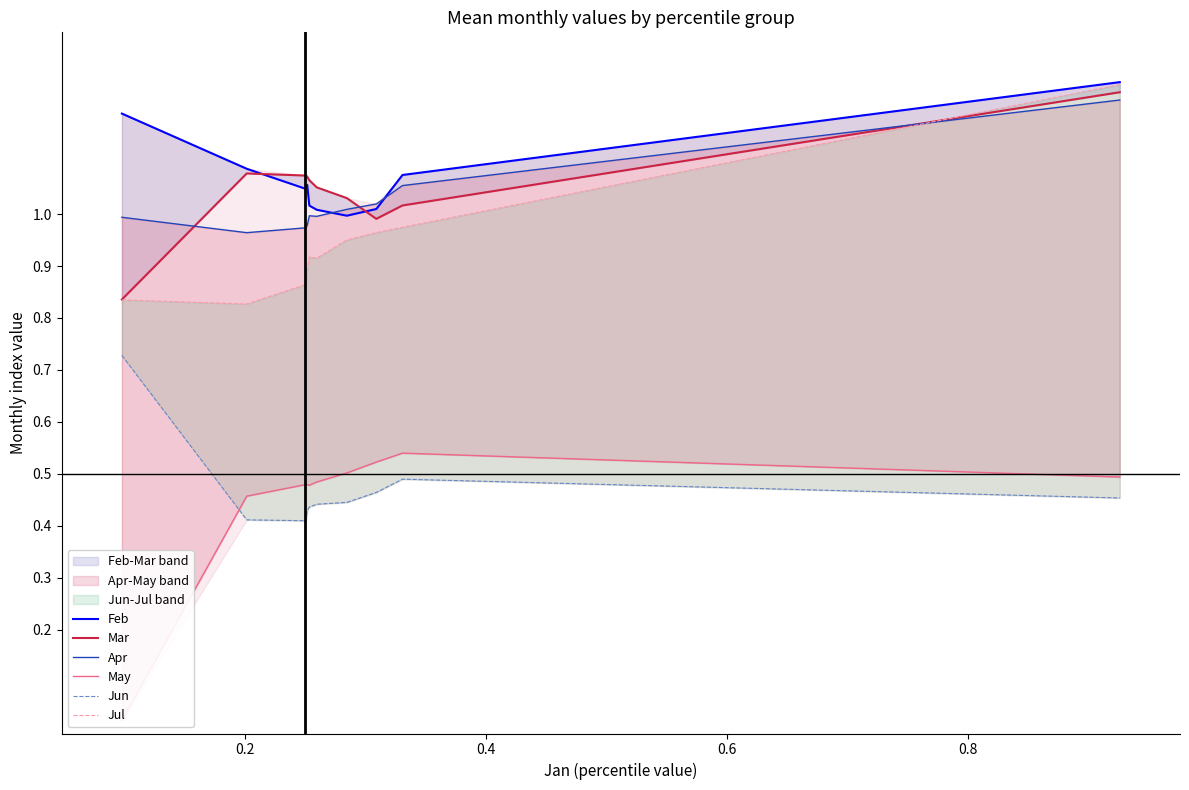

What is the highest value of the Jul series?

1.2